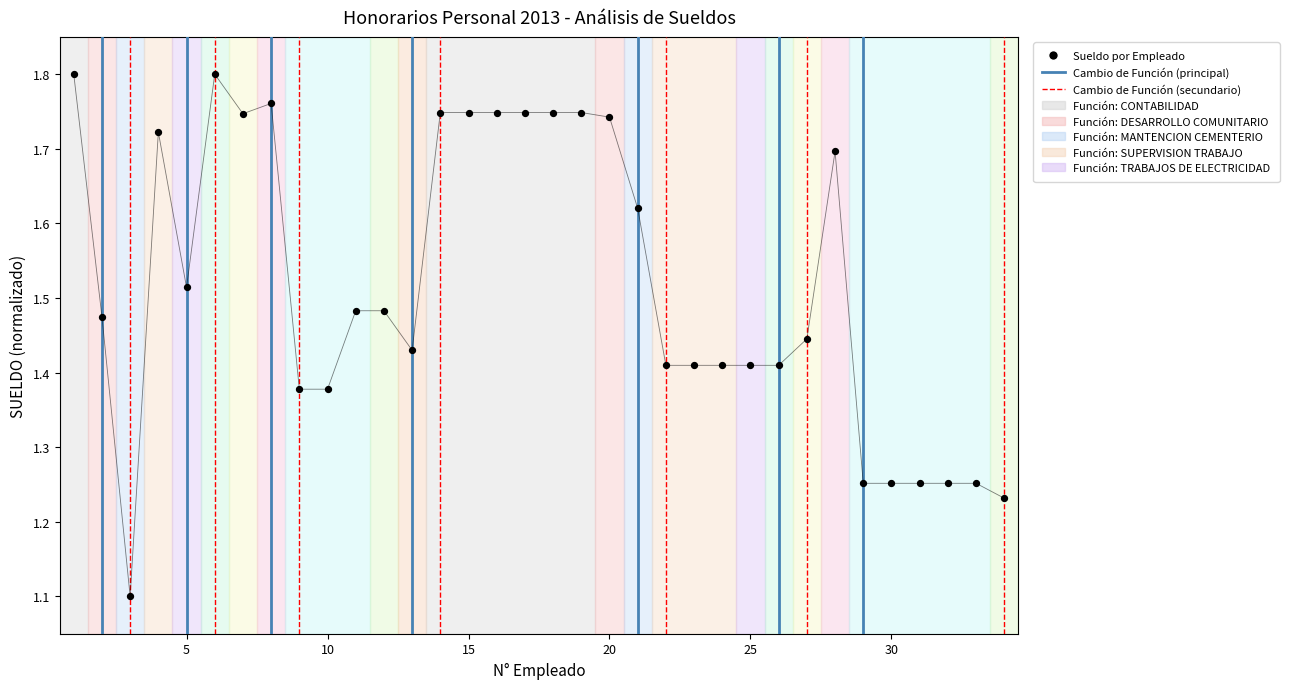

What is the range of Y values (max minus min)?

0.7